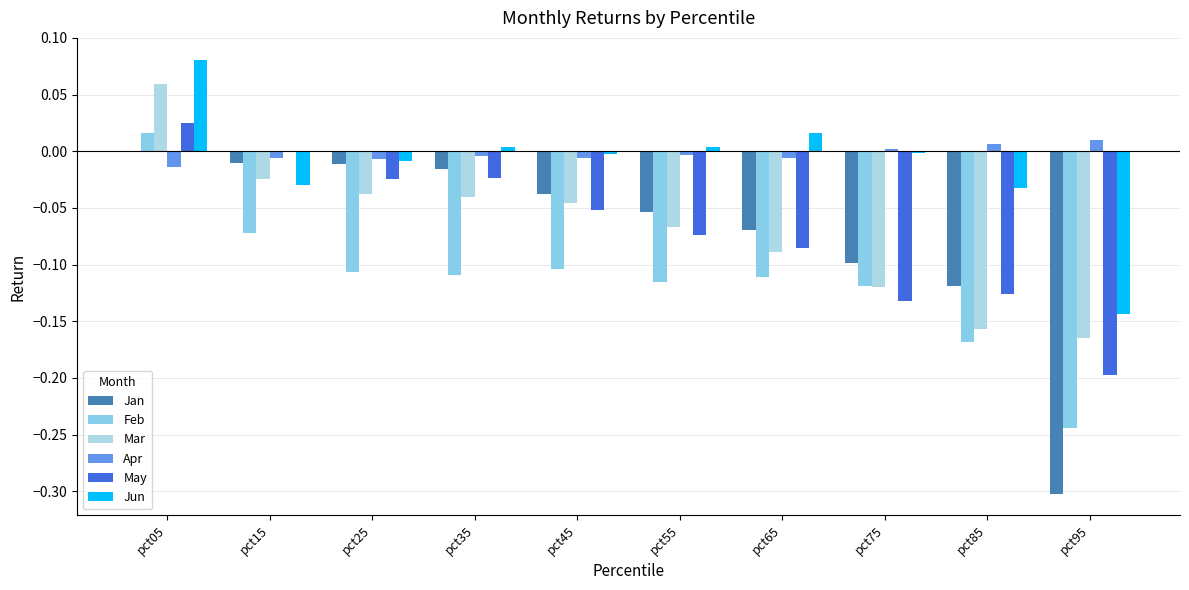

What is the value of the May bar at the 10th from the left?

-0.2